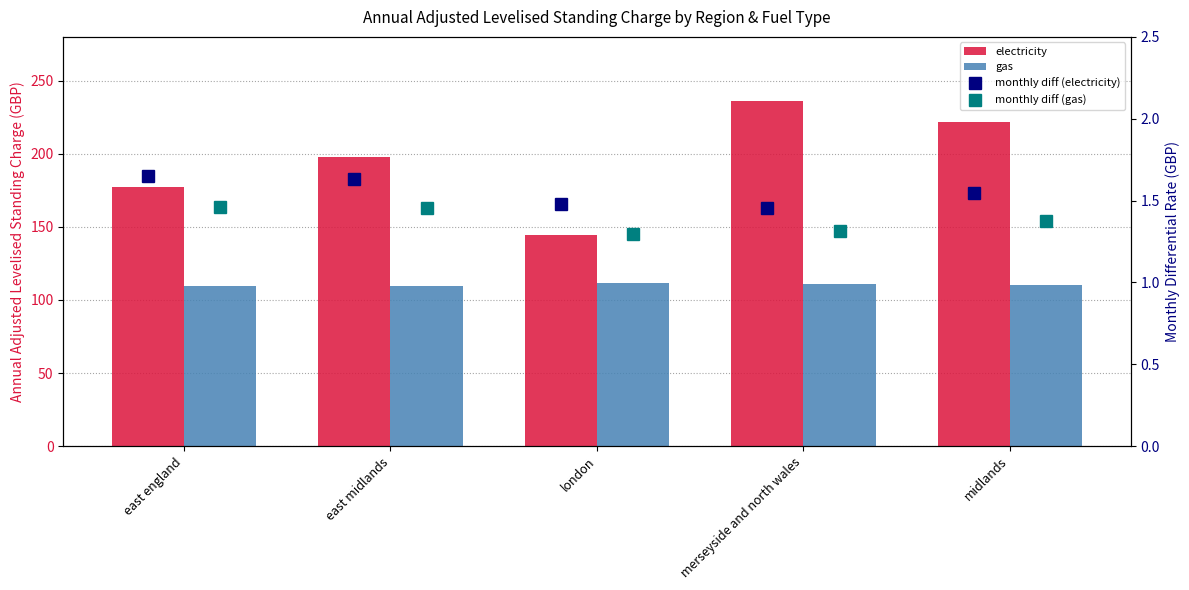

Does the chart contain any negative values?

No